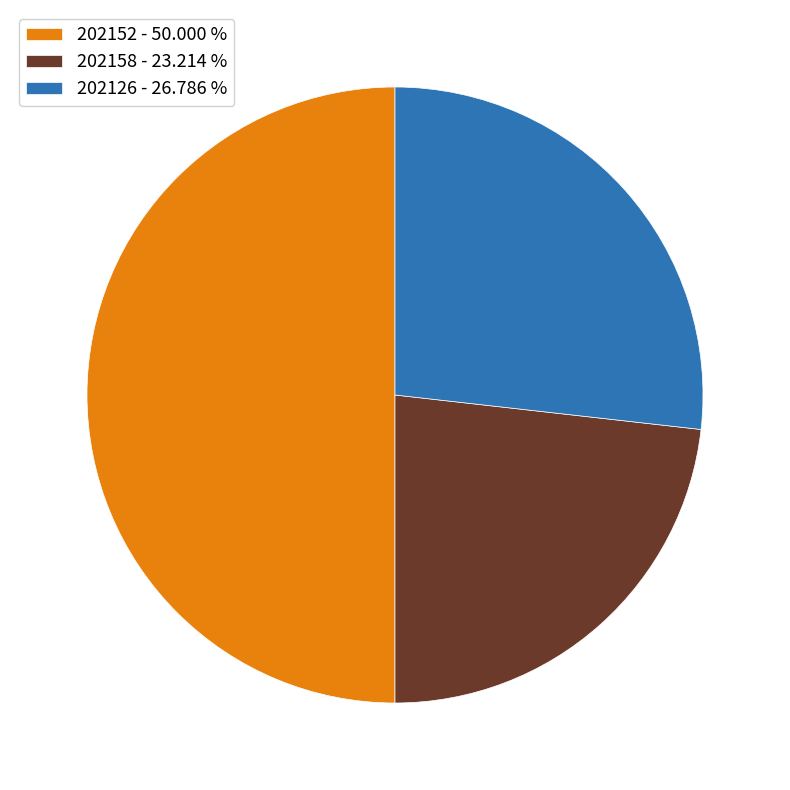

Does 202126 represent more than half of the total?

No